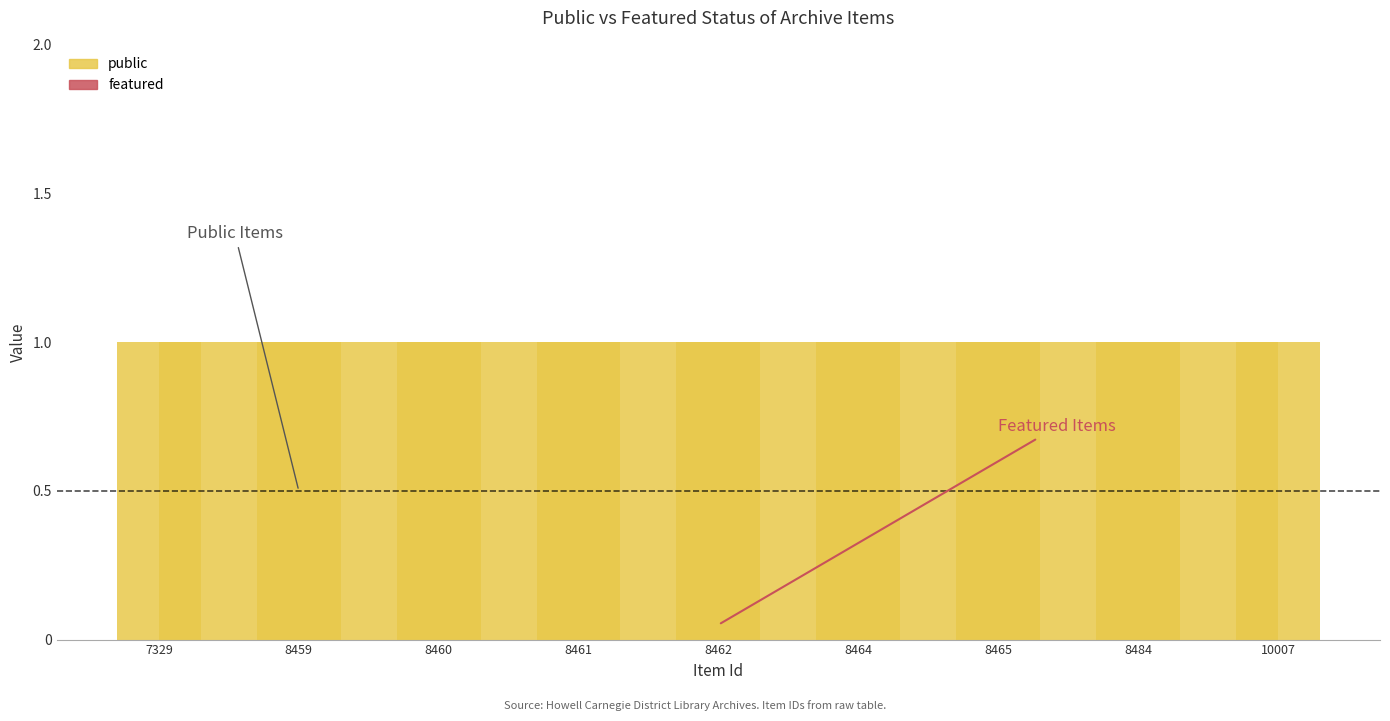

How many groups of bars are there?

9